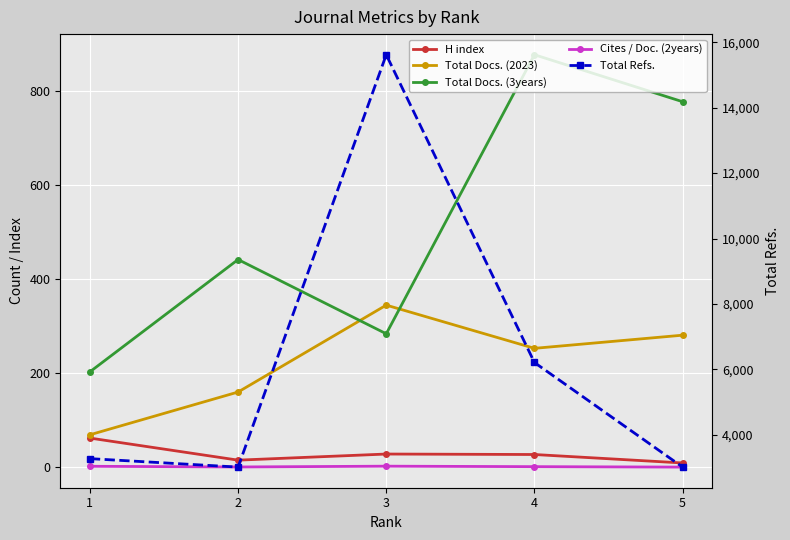

What are all the series names shown in the legend?

H index, Total Docs. (2023), Total Docs. (3years), Cites / Doc. (2years), Total Refs.